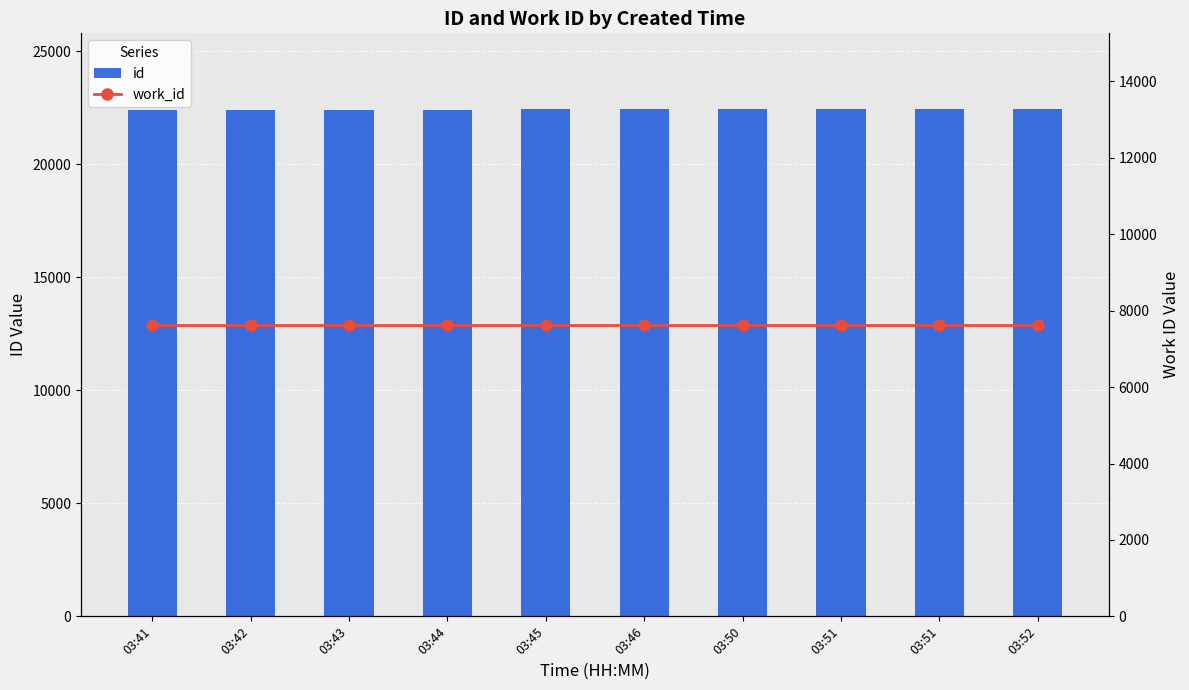

What is the difference between the second highest and second lowest values in the id series?

7